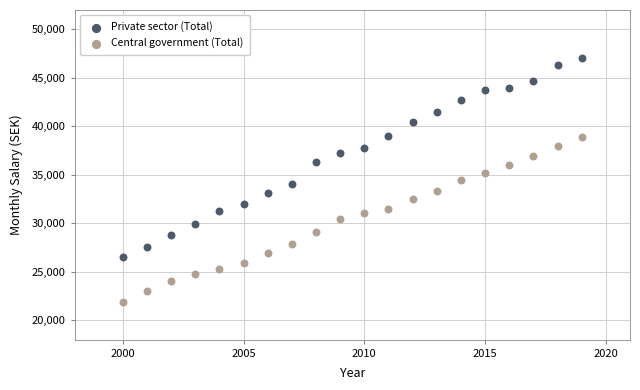

Which series has the largest Y range (max minus min)?

Private sector (Total)